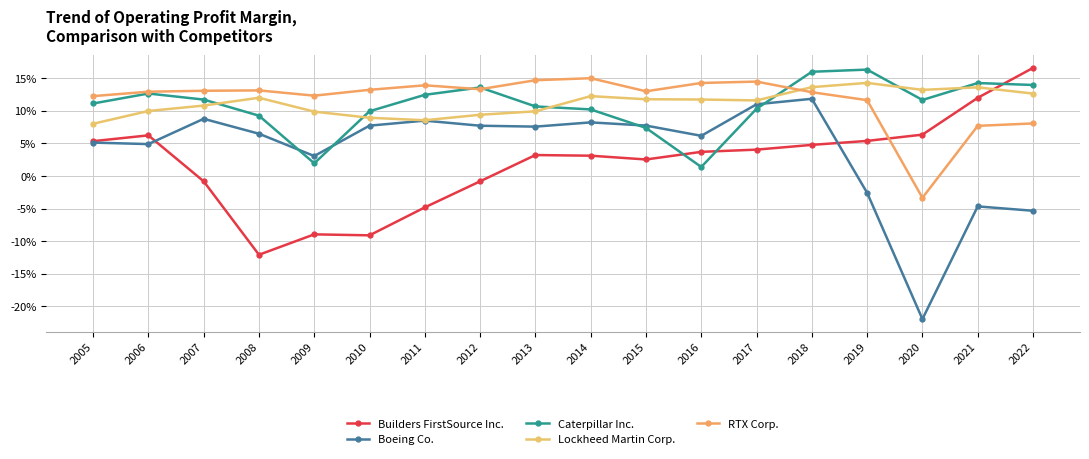

What are all the series names shown in the legend?

Builders FirstSource Inc., Boeing Co., Caterpillar Inc., Lockheed Martin Corp., RTX Corp.